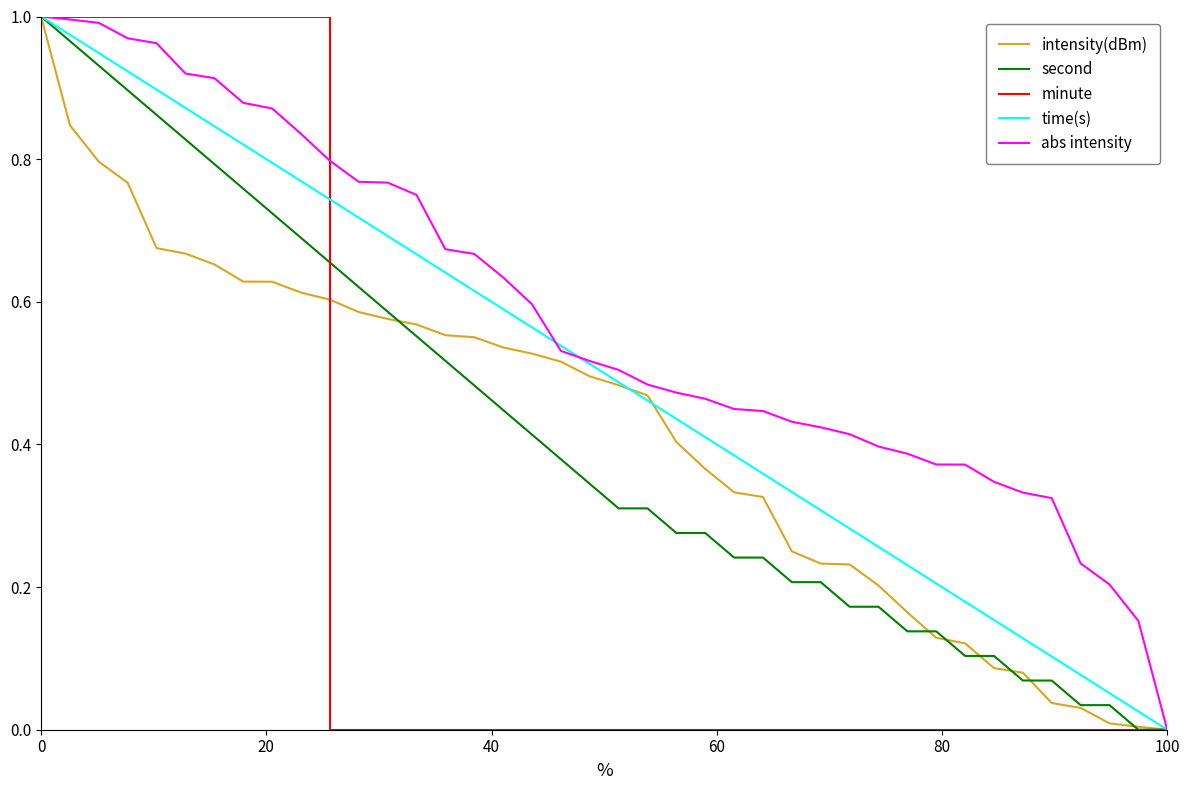

Which series has the largest total across all categories?

abs intensity